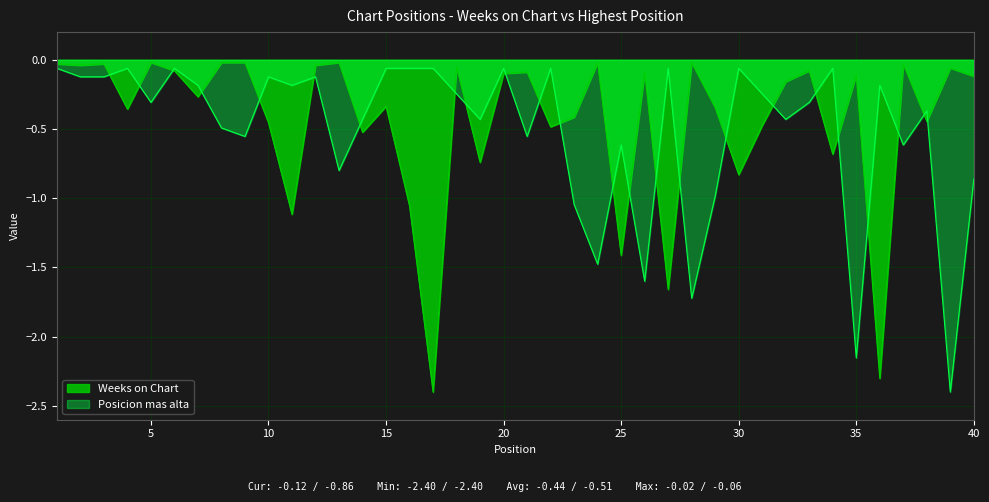

What are all the series names shown in the legend?

Weeks on Chart, Posicion mas alta